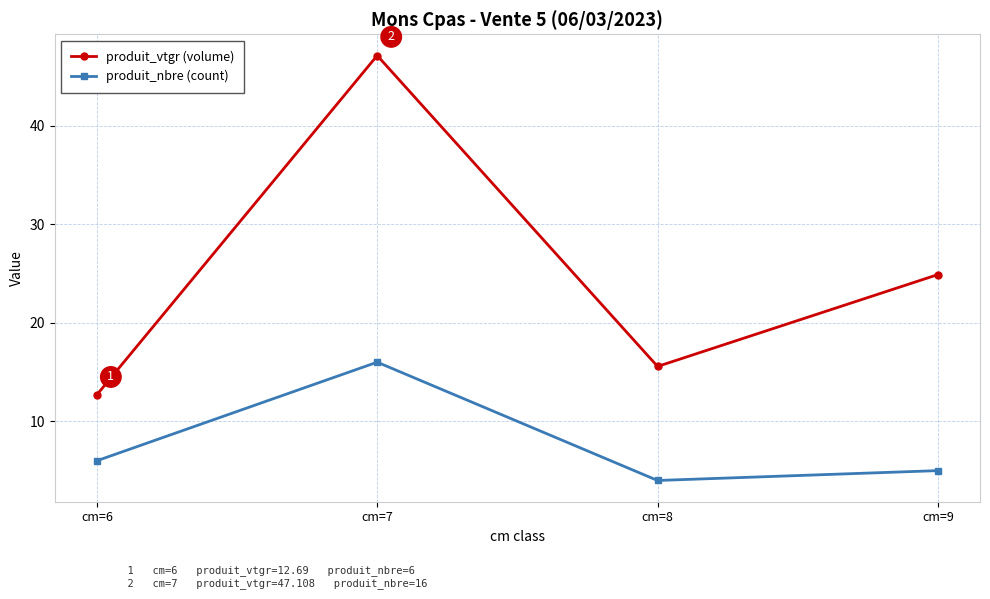

Which series has the widest spread of values?

produit_vtgr (volume)